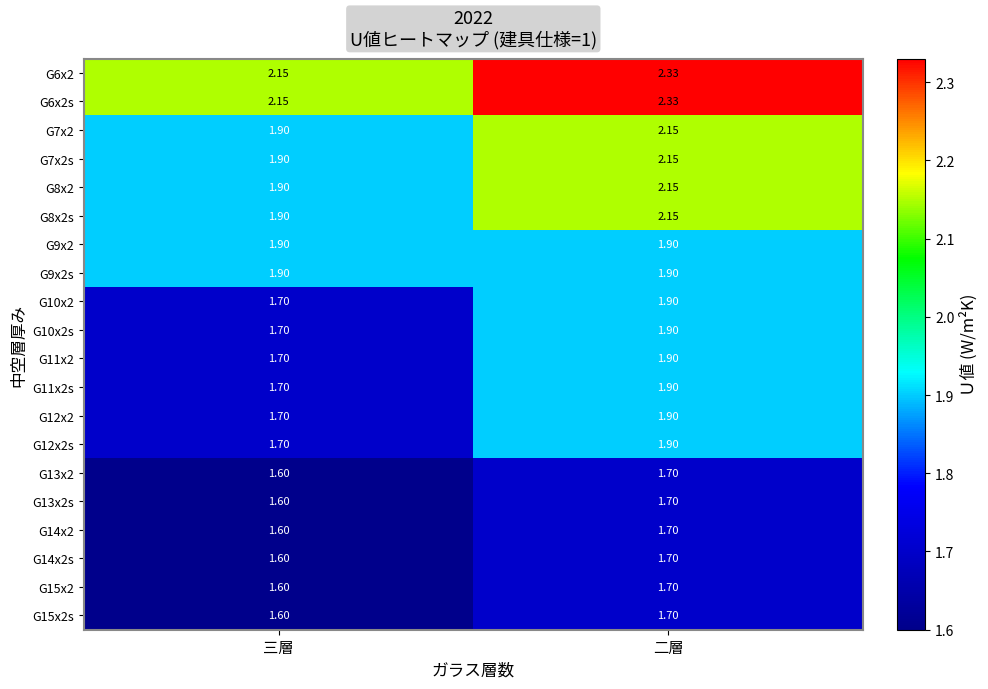

At which label does G13x2 reach its peak?

二層